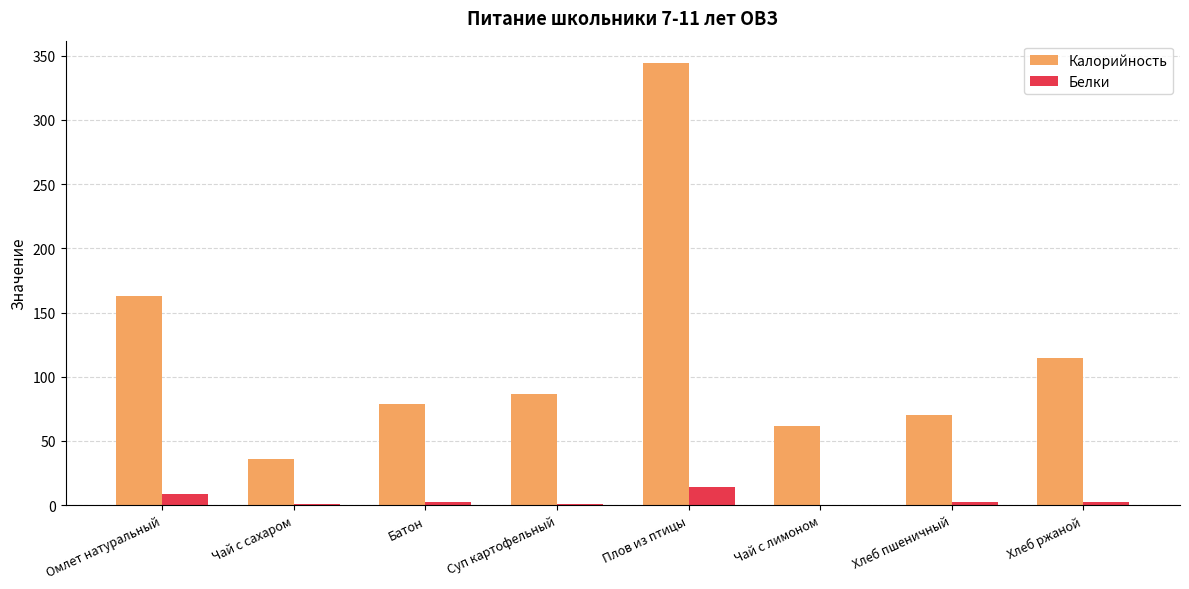

Where does the Калорийность series first go above 86?

Омлет натуральный